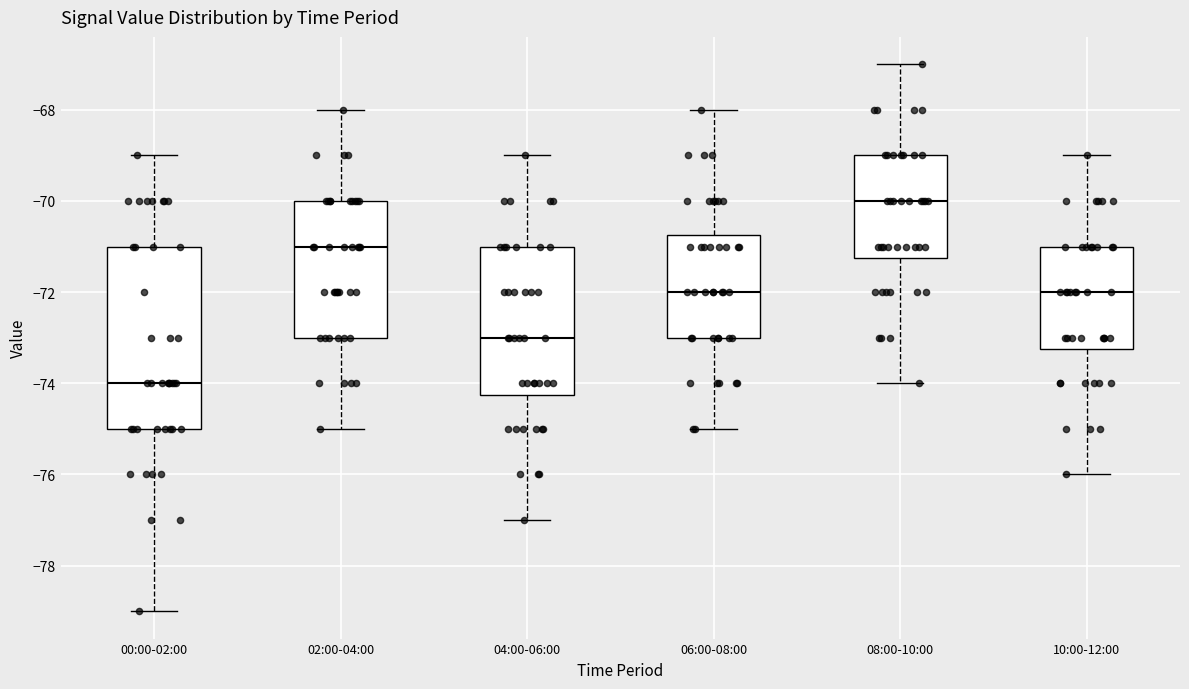

Reading left to right, read every box against the y-axis: the position of its median line, the range the box covers, and the ends of its whiskers. The values are not printed on the chart, so give them approximately, as read against the axis.

00:00-02:00: median -74.0, box -75.0 to -71.0, whiskers -79.0 to -69.0
02:00-04:00: median -71.0, box -73.0 to -70.0, whiskers -75.0 to -68.0
04:00-06:00: median -73.0, box -74.2 to -71.0, whiskers -77.0 to -69.0
06:00-08:00: median -72.0, box -73.0 to -70.8, whiskers -75.0 to -68.0
08:00-10:00: median -70.0, box -71.2 to -69.0, whiskers -74.0 to -67.0
10:00-12:00: median -72.0, box -73.2 to -71.0, whiskers -76.0 to -69.0